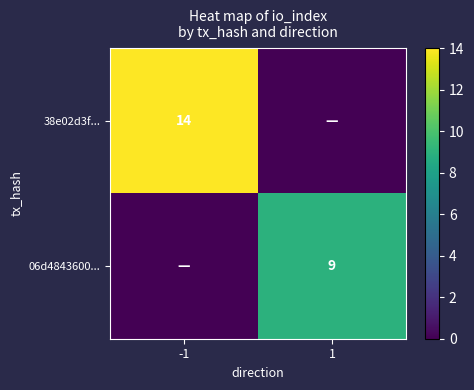

What is the spread (max minus min) of values at -1?

14